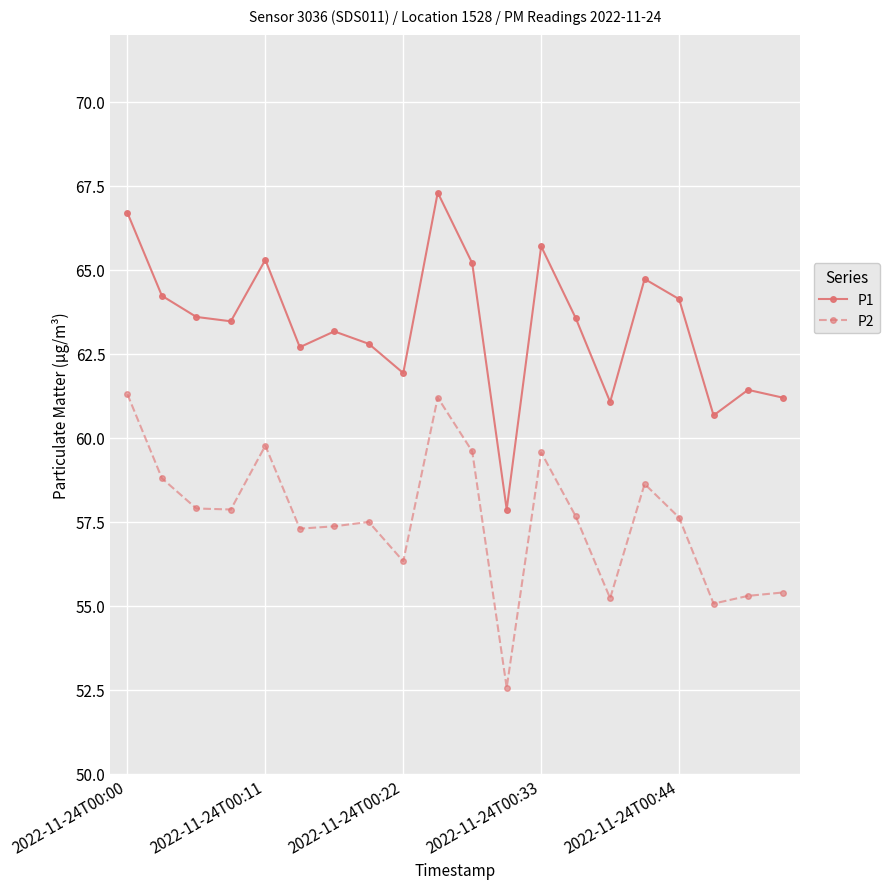

Is this an area chart (filled region under the line)?

No